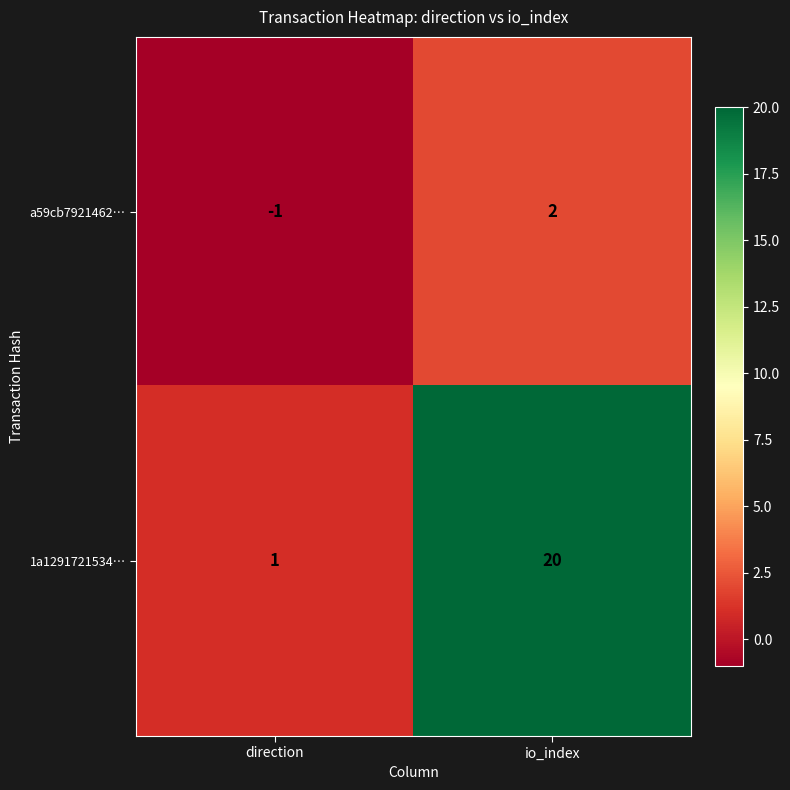

What is the difference between the 1a1291721534… values at direction and io_index?

19